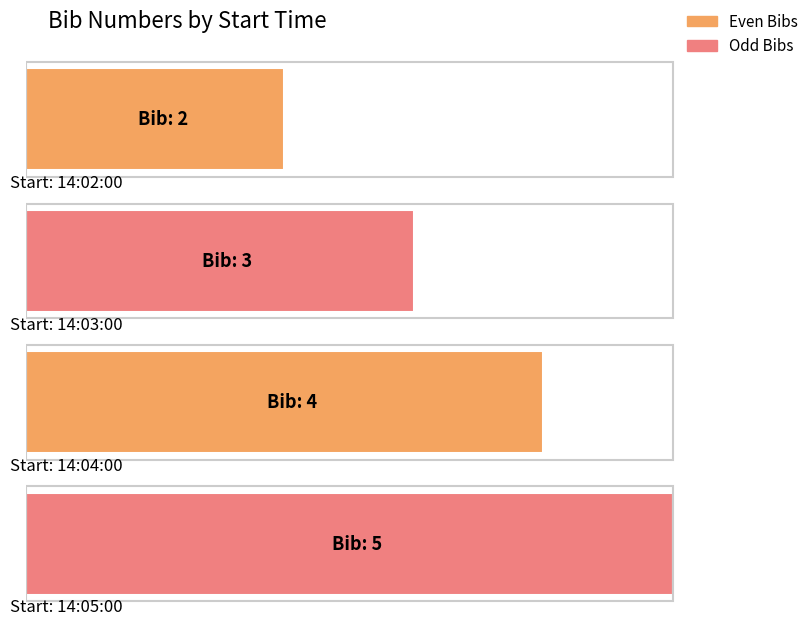

What is the sum of all values?

14